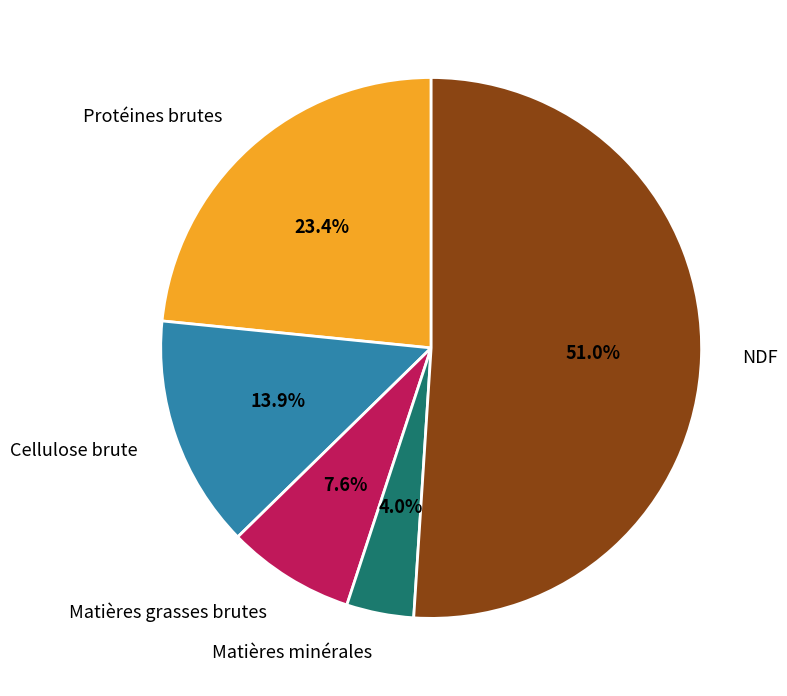

What percentage is the Matières minérales slice, to the nearest percent?

4%